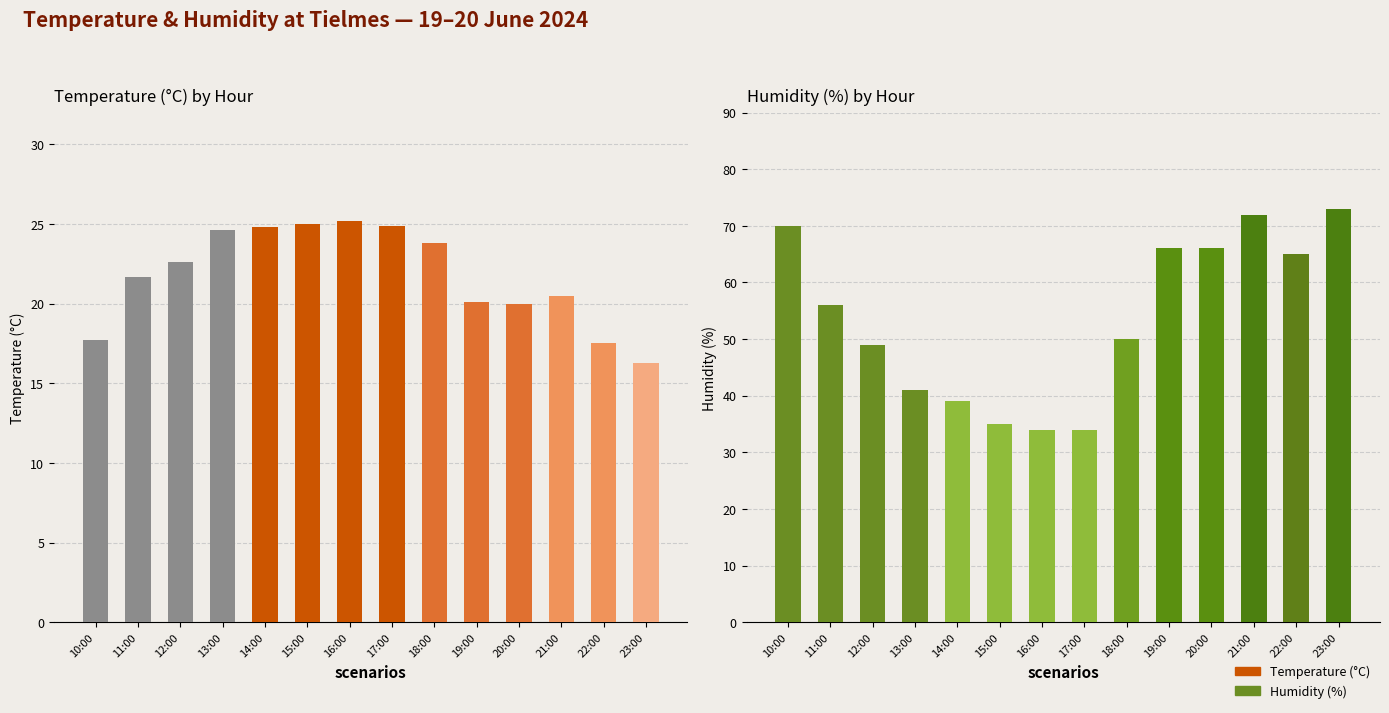

The Temperature (°C) series shows 15.6 at 18:00. True or false?

False